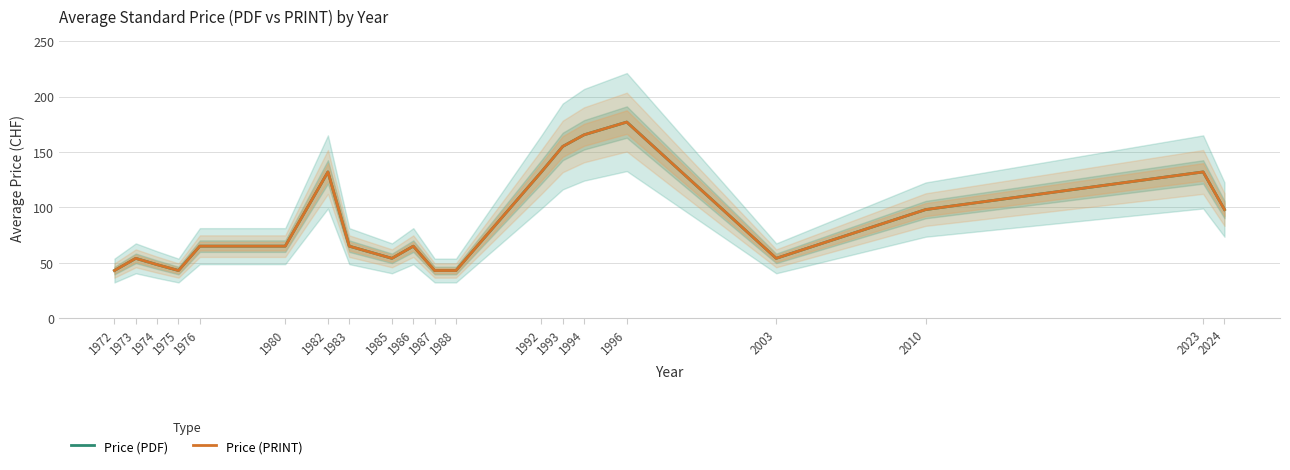

What are all the series names shown in the legend?

Price (PDF), Price (PRINT)